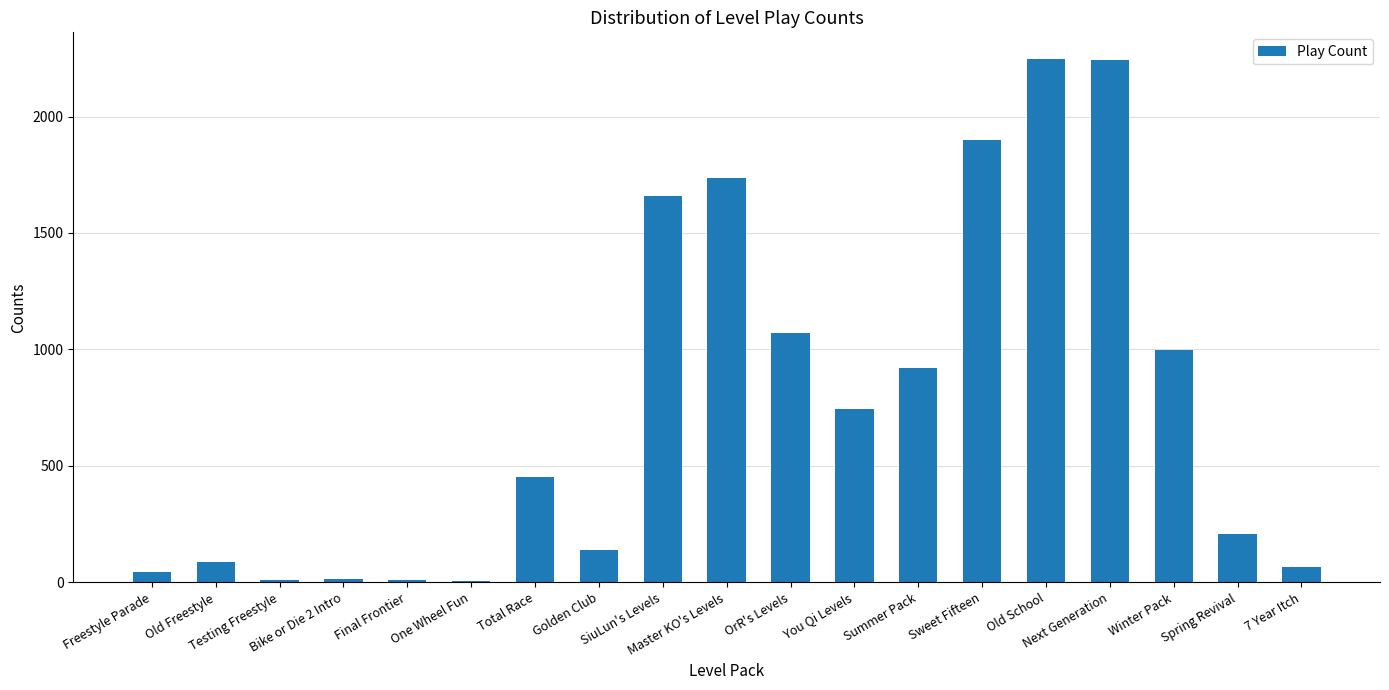

How many data points does each series have?

19